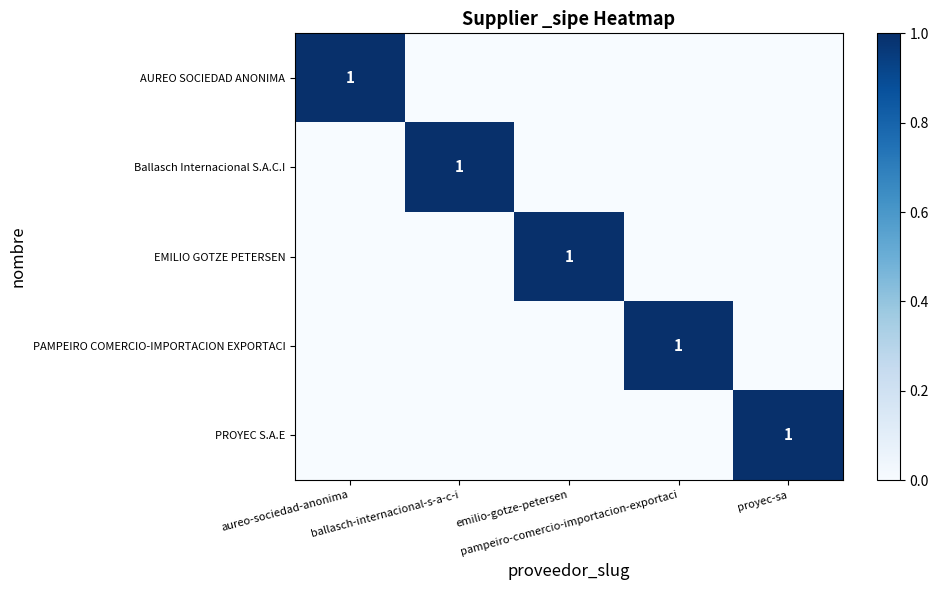

Between aureo-sociedad-anonima and pampeiro-comercio-importacion-exportaci, which series saw the biggest shift?

AUREO SOCIEDAD ANONIMA